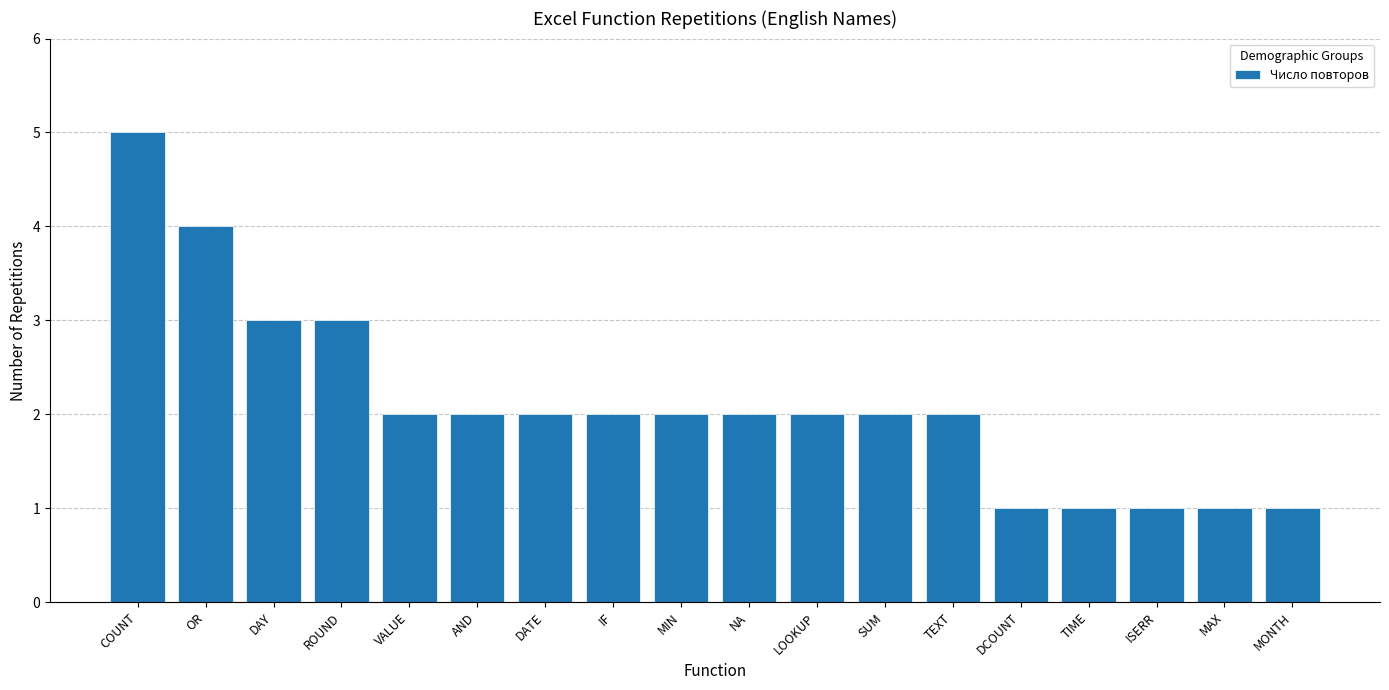

What is the label of the 17th bar from the left?

MAX